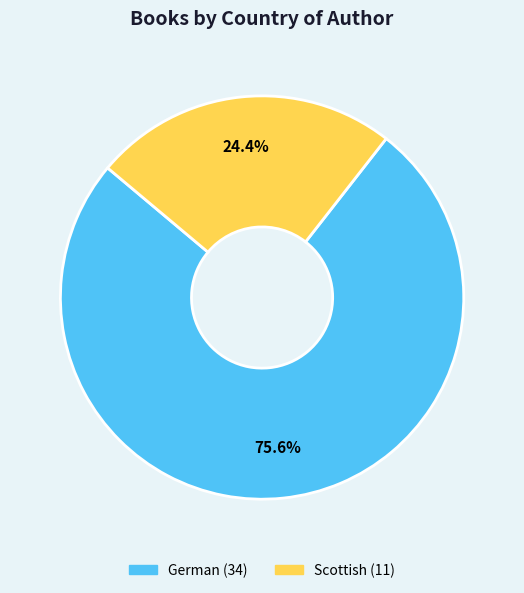

How many segments does this pie chart have?

2